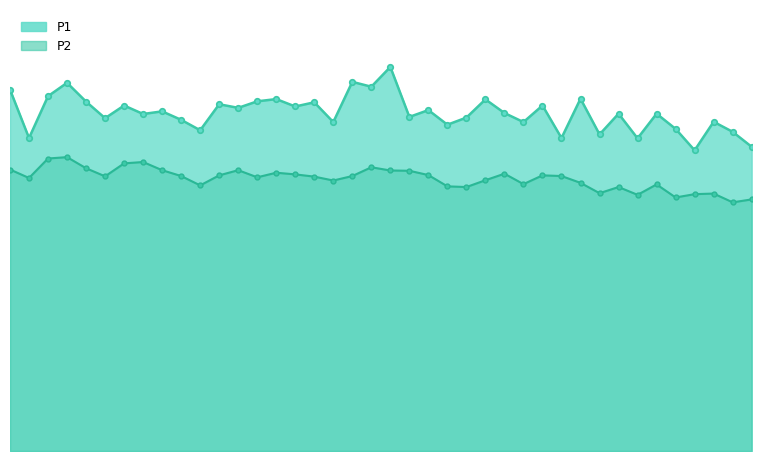

What is the approximate value of P1 at 01:09?

35.5